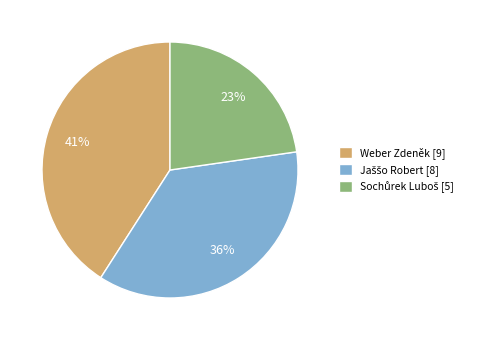

Is there a majority slice in this chart?

No